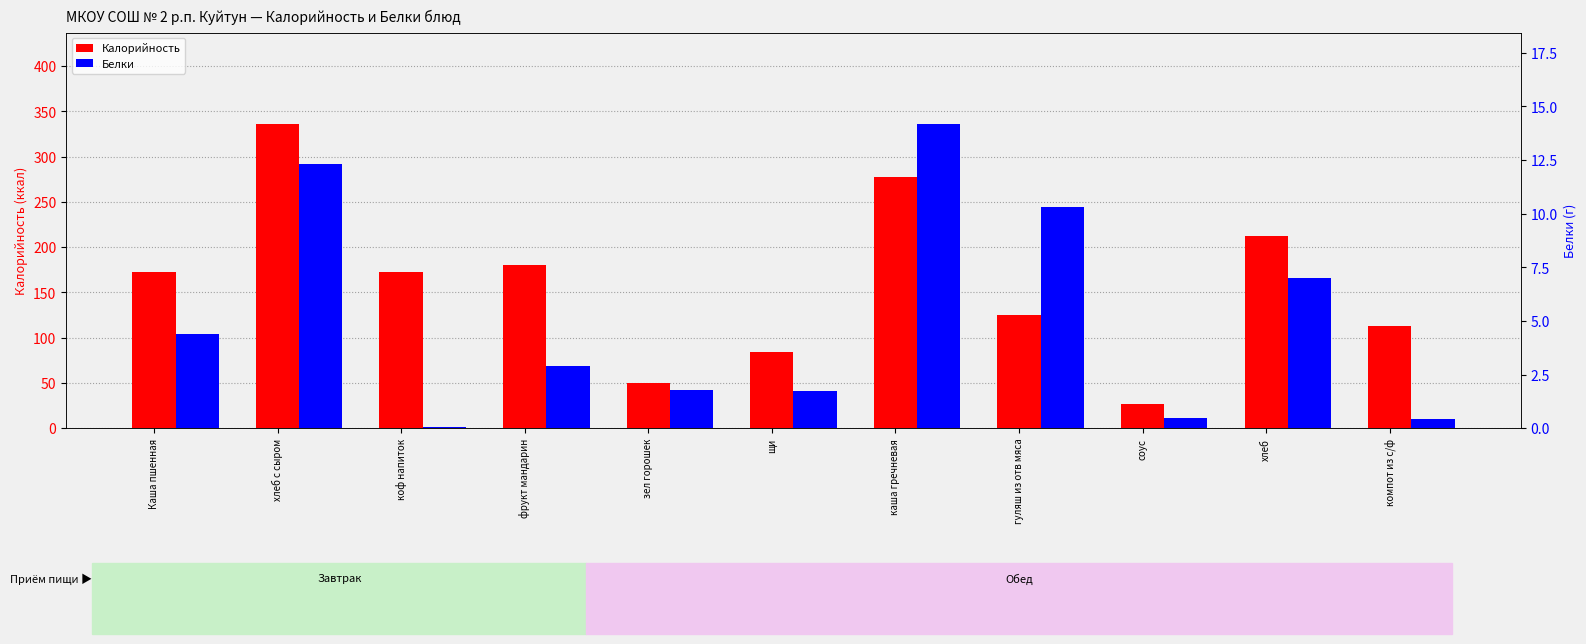

What is the average value of the Калорийность series?

159.2